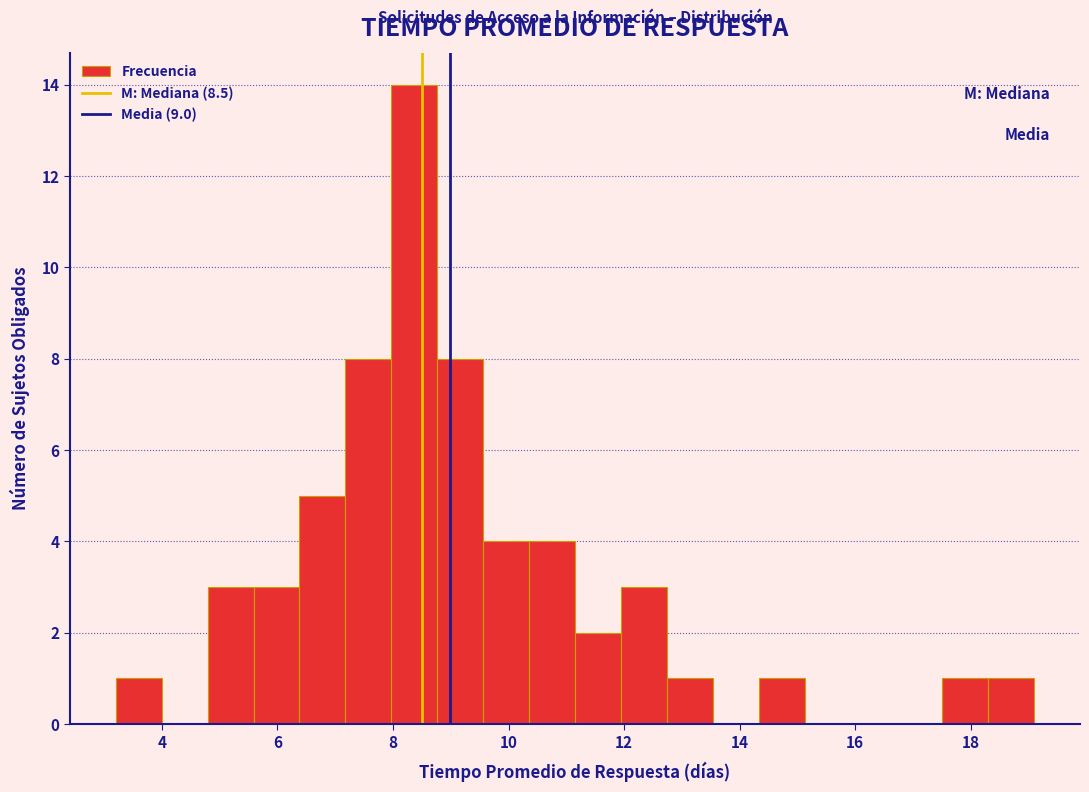

Around what value on the x-axis is the tallest bar? Give the approximate position of its centre, as read against the axis.

8.4